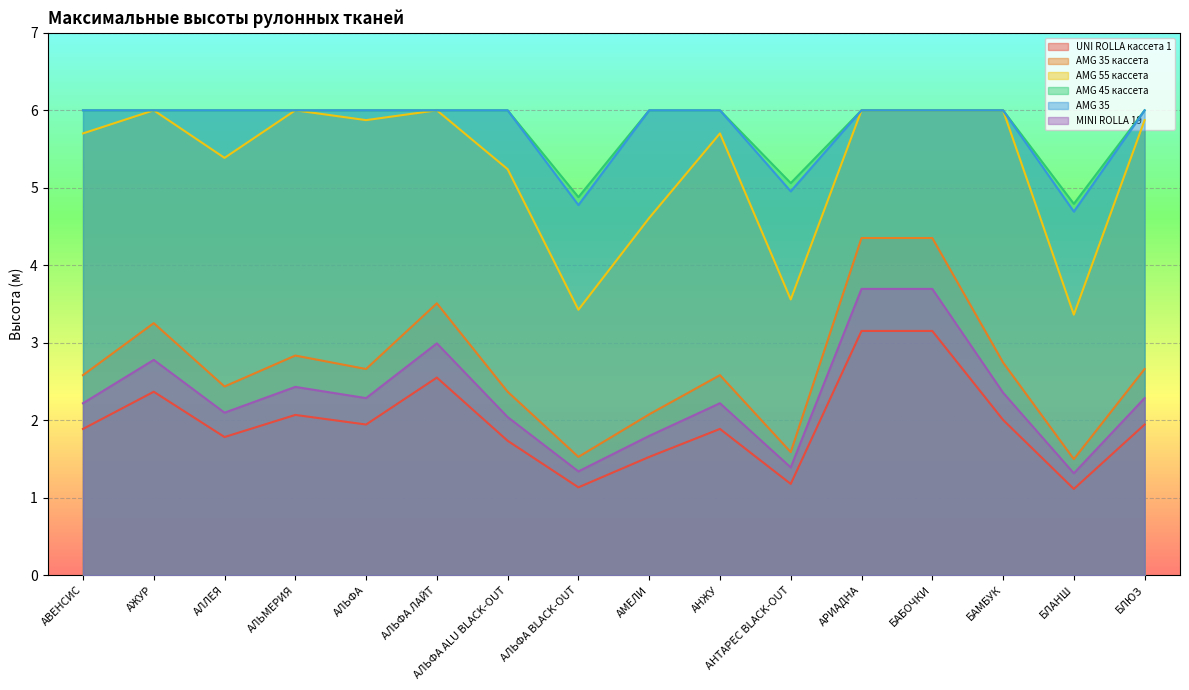

Which has a higher value, АРИАДНА or АВЕНСИС?

АРИАДНА